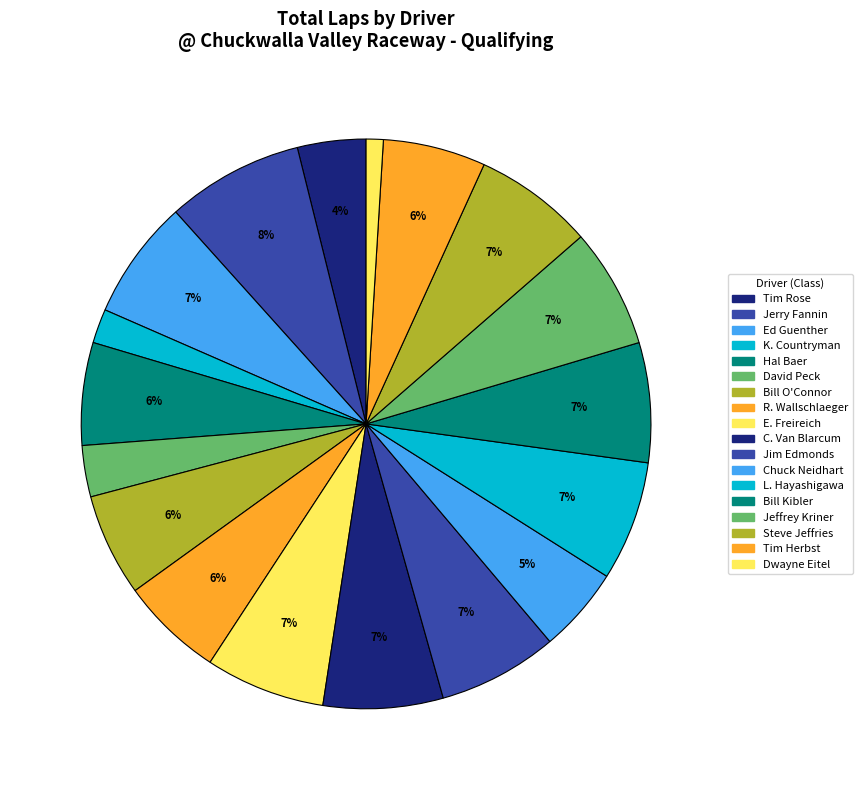

Which slice is the largest?

Jerry Fannin